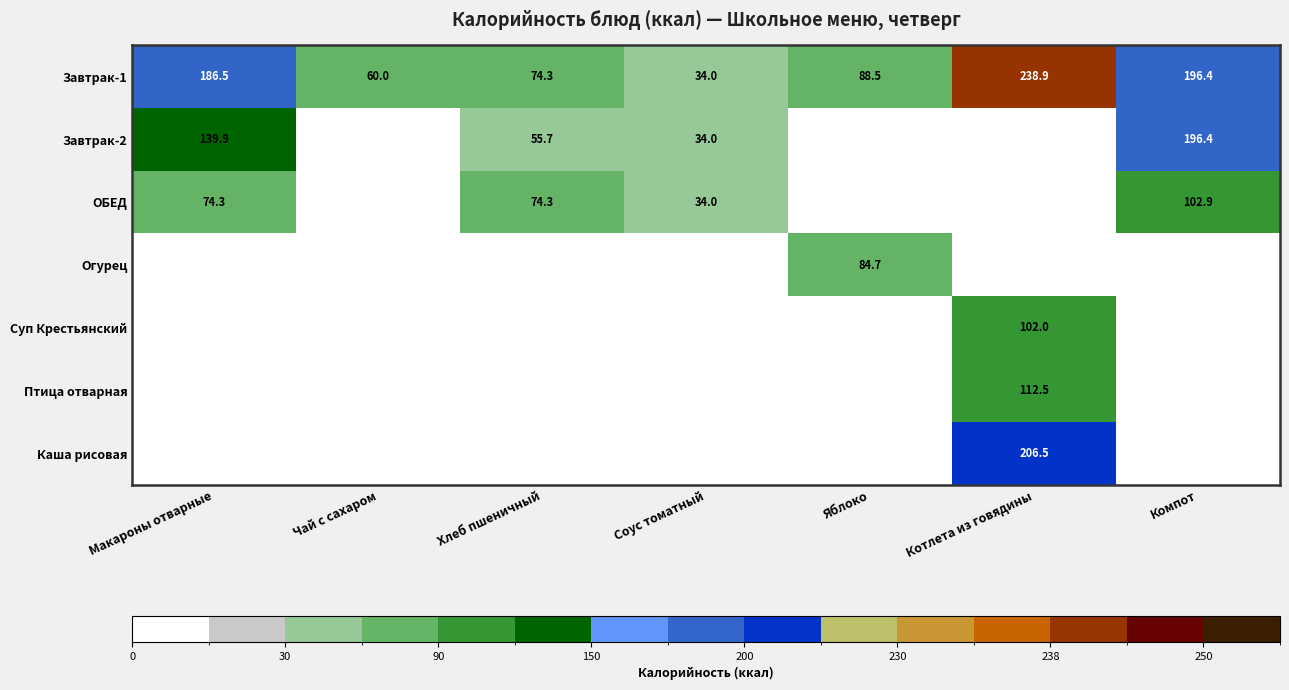

Is it true that ОБЕД equals 25.1 at Макароны отварные?

False